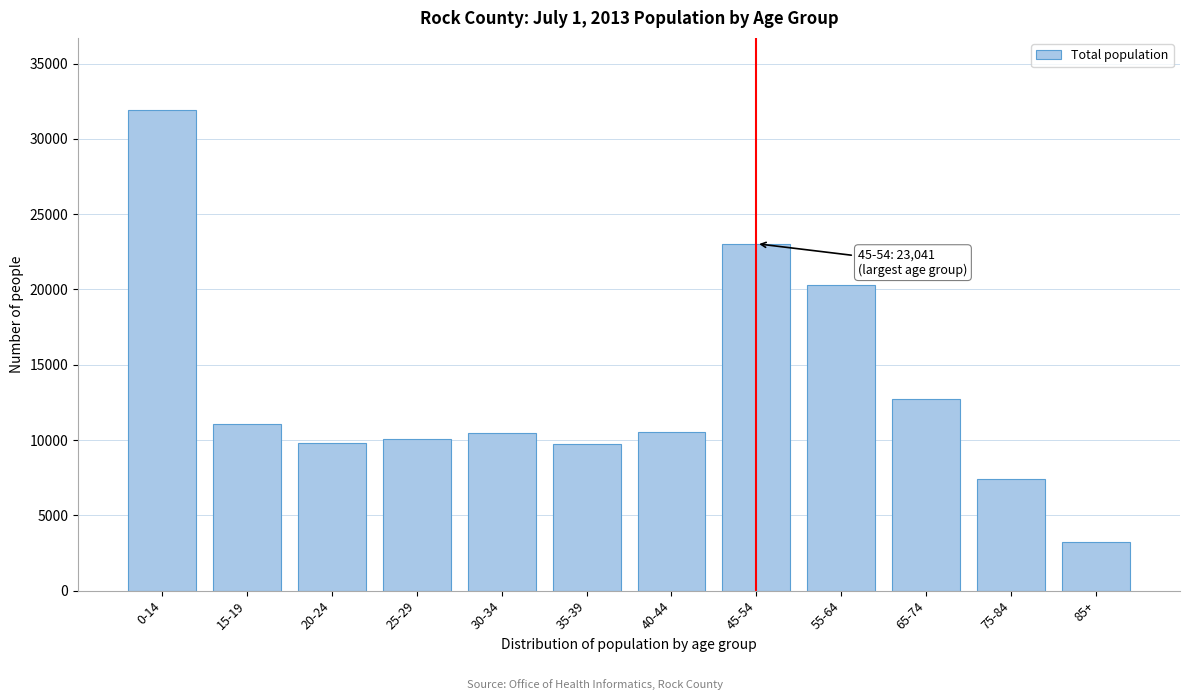

What is the label of the 1st bar from the right?

85+